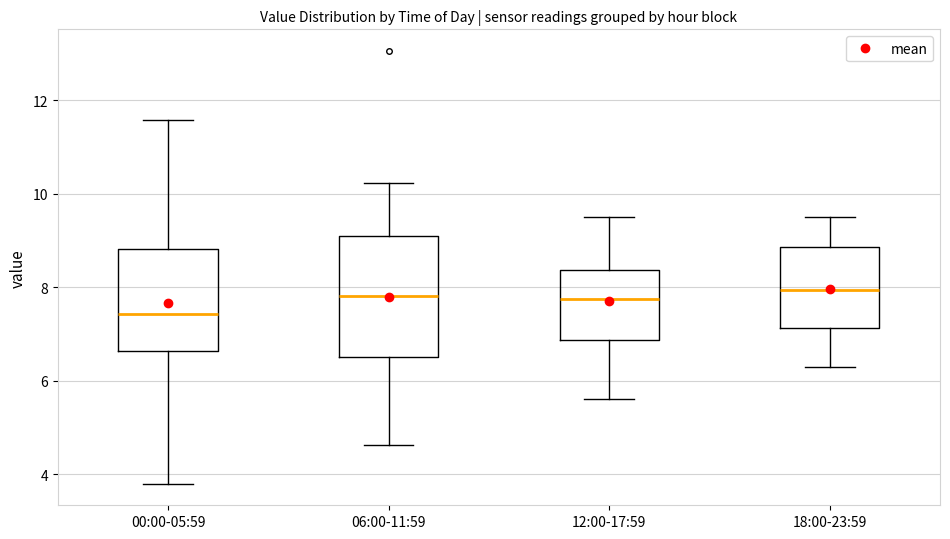

Reading left to right, read every box against the y-axis: the position of its median line, the range the box covers, and the ends of its whiskers. The values are not printed on the chart, so give them approximately, as read against the axis.

00:00-05:59: median 7.4, box 6.6 to 8.8, whiskers 3.8 to 11.6
06:00-11:59: median 7.8, box 6.6 to 9.0, whiskers 4.6 to 10.2
12:00-17:59: median 7.8, box 6.8 to 8.4, whiskers 5.6 to 9.6
18:00-23:59: median 8.0, box 7.2 to 8.8, whiskers 6.4 to 9.6